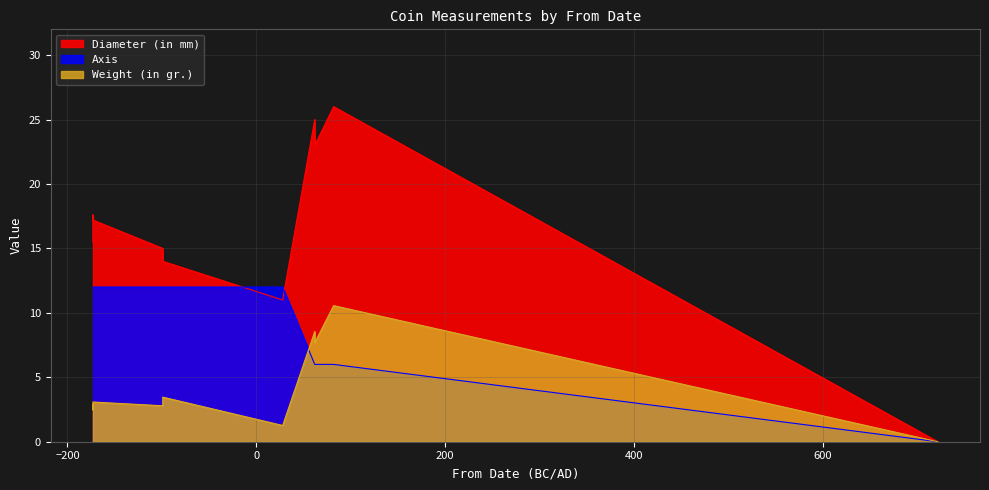

True or false: Diameter (in mm) has more than 2 points higher than both neighbors.

True